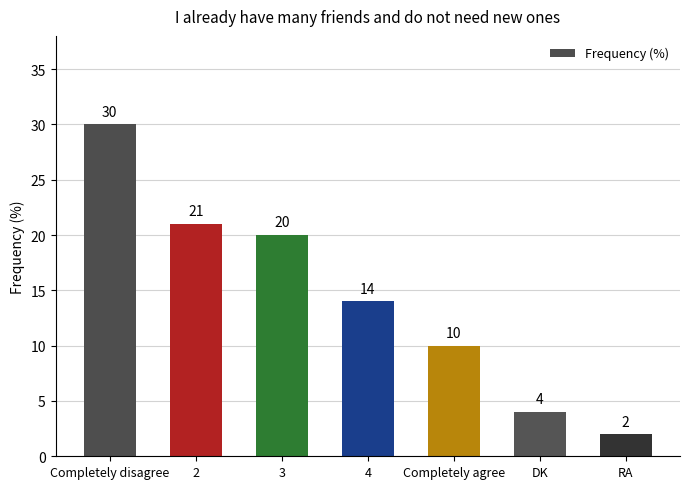

What is the ratio of the value at RA to the value at 3?

0.1